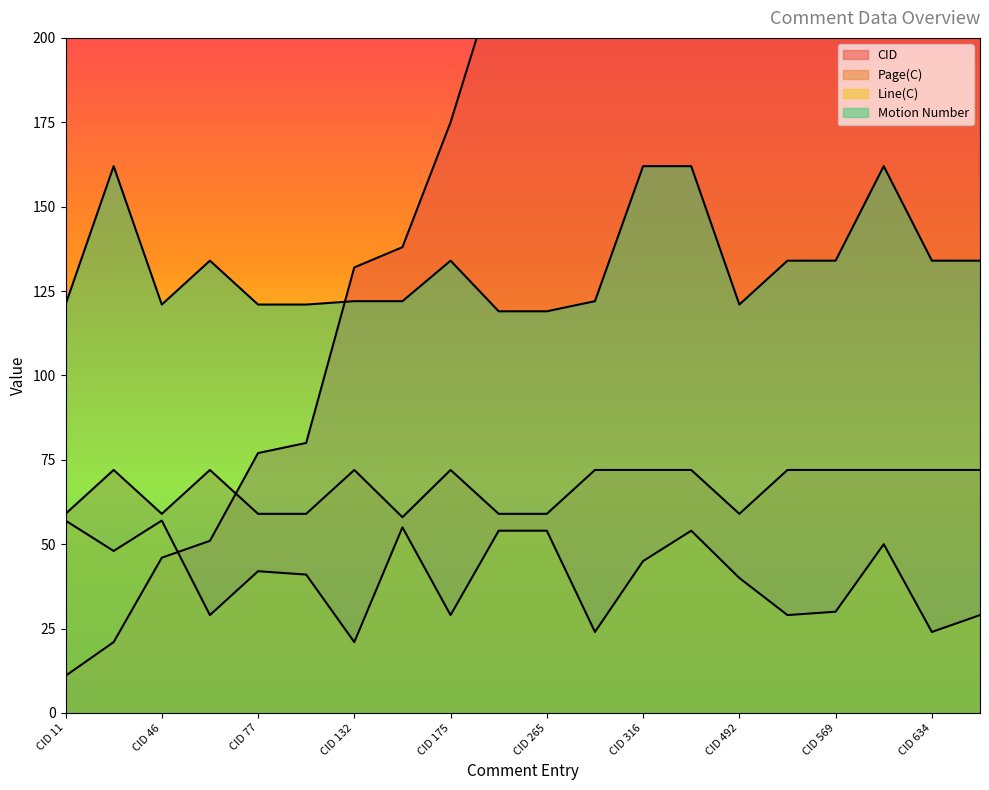

Reading left to right, extract all data points from this chart.

CID: 11	21	46	51	77	80	132	138	175	221	265	275	316	481	492	568	569	570	634	635
Page(C): 59	72	59	72	59	59	72	58	72	59	59	72	72	72	59	72	72	72	72	72
Line(C): 57	48	57	29	42	41	21	55	29	54	54	24	45	54	40	29	30	50	24	29
Motion Number: 121	162	121	134	121	121	122	122	134	119	119	122	162	162	121	134	134	162	134	134